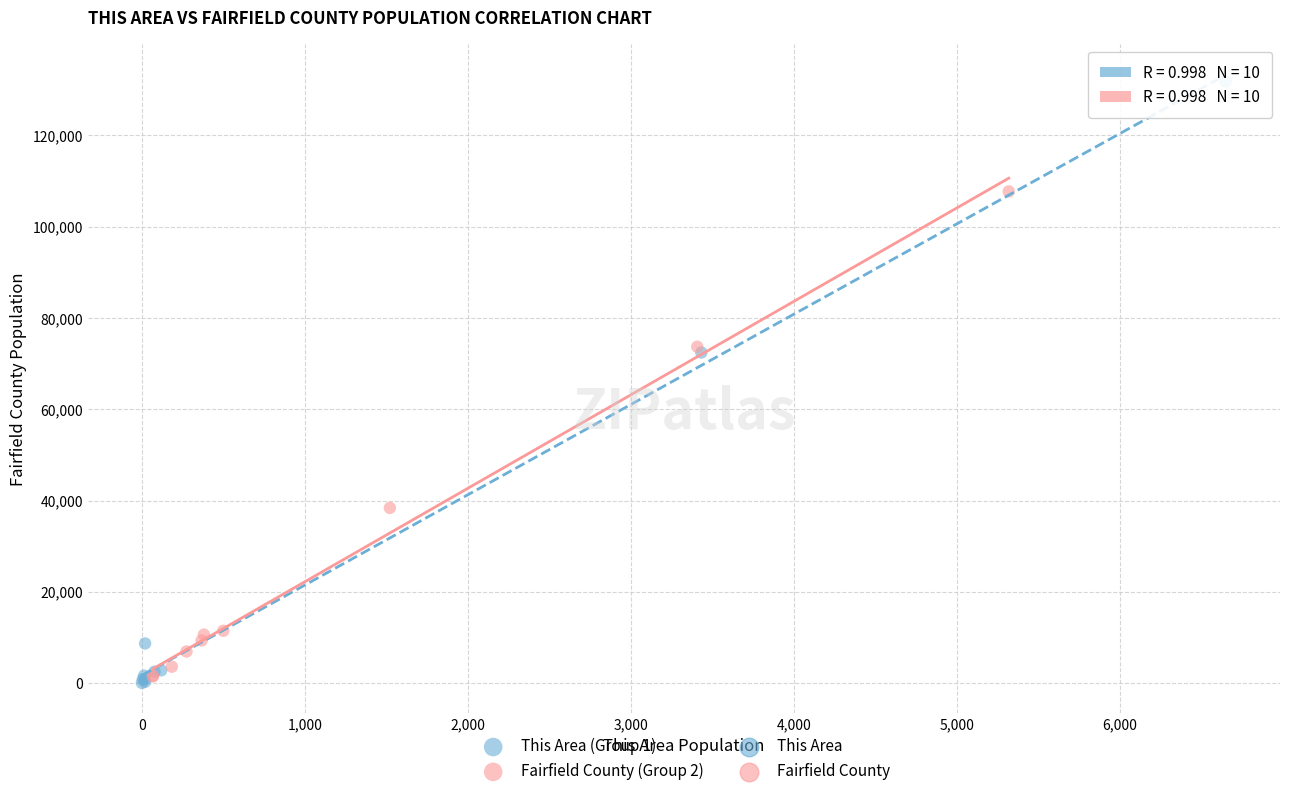

Which series reaches the maximum Y coordinate?

This Area (Group 1)